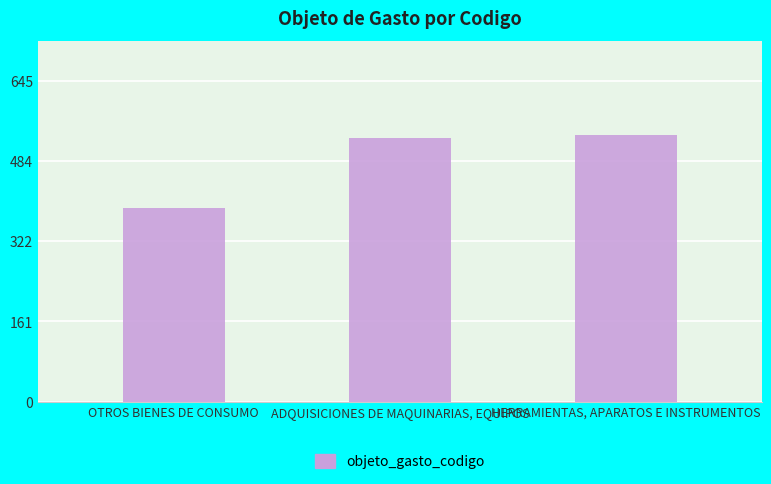

The value at HERRAMIENTAS, APARATOS E INSTRUMENTOS is 788. True or false?

False